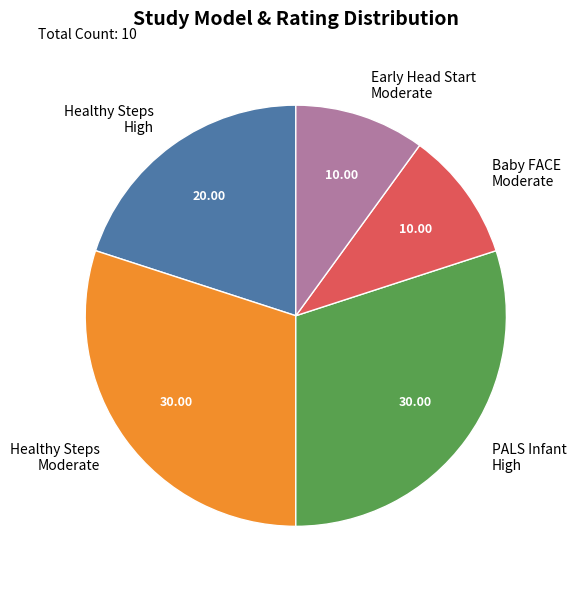

Is there any slice that represents more than half of the pie?

No